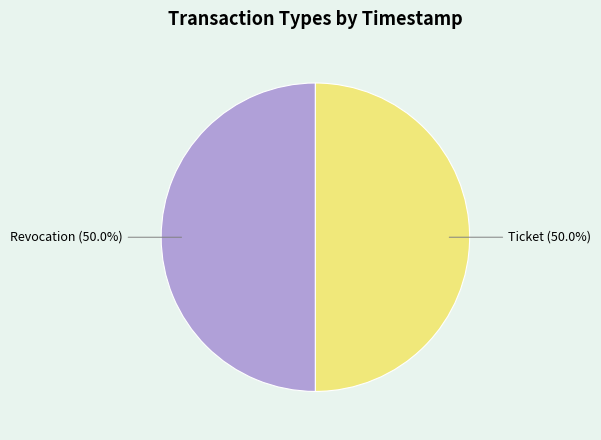

How many slices are in this pie chart?

2